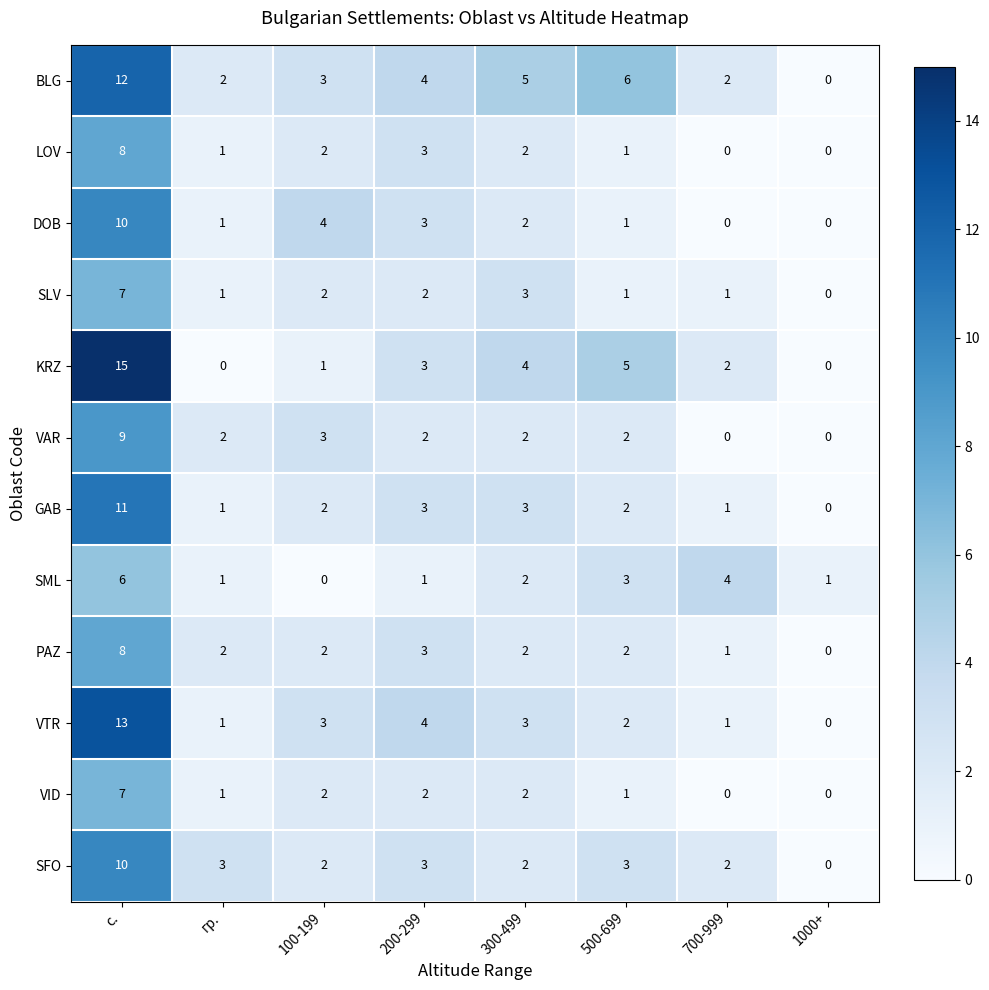

How many distinct data groups are displayed?

12